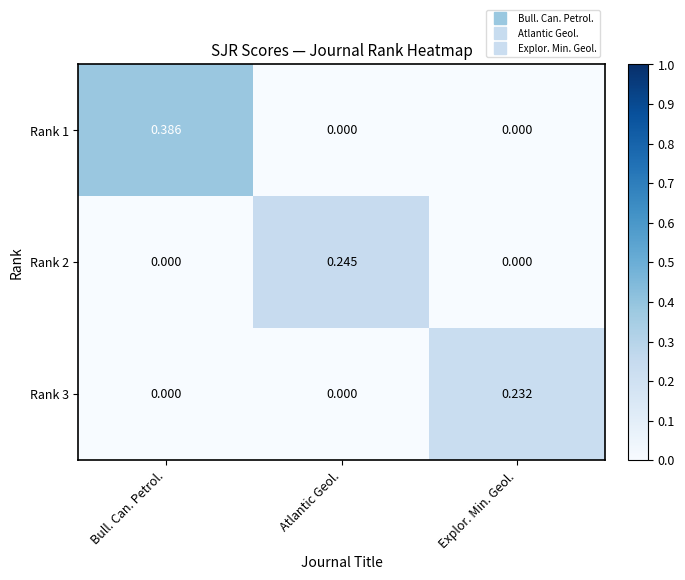

Is the value of Rank 1 at Bull. Can. Petrol. greater than the value of Rank 2 at Explor. Min. Geol.?

Yes